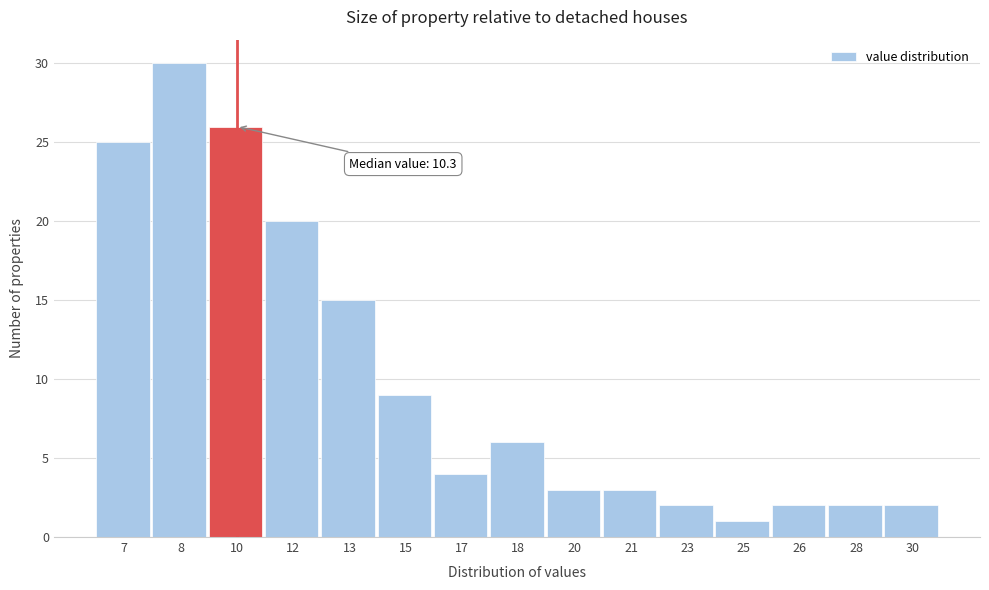

Reading left to right, extract all data points from this chart.

7=25	8=30	10=26	12=20	13=15	15=9	17=4	18=6	20=3	21=3	23=2	25=1	26=2	28=2	30=2